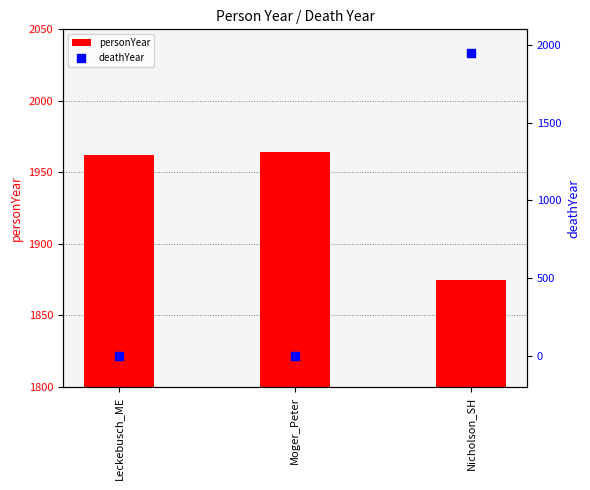

What are all the series names shown in the legend?

personYear, deathYear